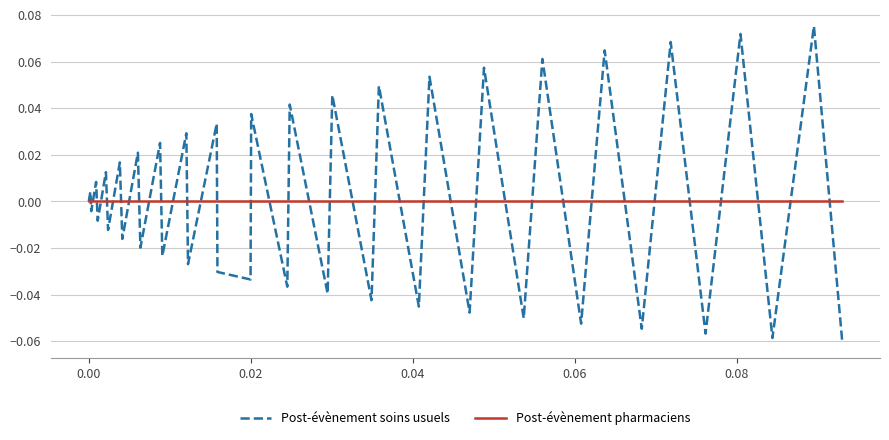

Rank the series by their maximum value, from highest to lowest.

Post-évènement soins usuels, Post-évènement pharmaciens